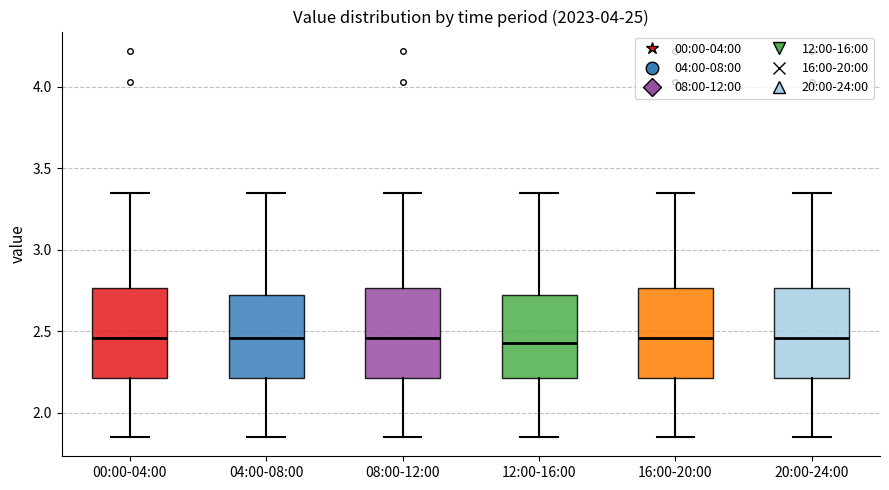

Reading left to right, read every box against the y-axis: the position of its median line, the range the box covers, and the ends of its whiskers. The values are not printed on the chart, so give them approximately, as read against the axis.

00:00-04:00: median 2.45, box 2.20 to 2.75, whiskers 1.85 to 3.35
04:00-08:00: median 2.45, box 2.20 to 2.70, whiskers 1.85 to 3.35
08:00-12:00: median 2.45, box 2.20 to 2.75, whiskers 1.85 to 3.35
12:00-16:00: median 2.45, box 2.20 to 2.70, whiskers 1.85 to 3.35
16:00-20:00: median 2.45, box 2.20 to 2.75, whiskers 1.85 to 3.35
20:00-24:00: median 2.45, box 2.20 to 2.75, whiskers 1.85 to 3.35